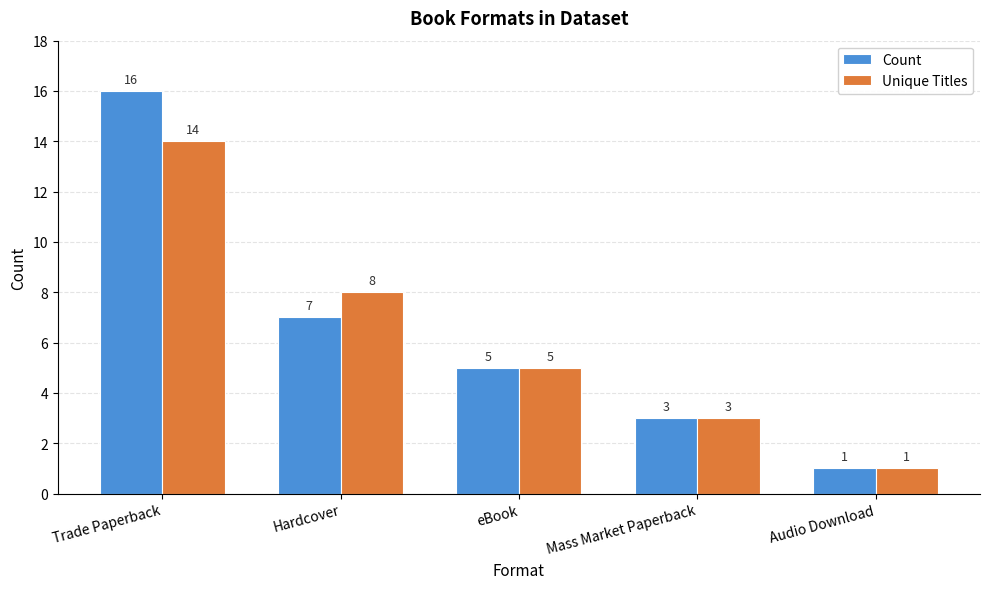

What is the difference between the Count values at Mass Market Paperback and eBook?

2